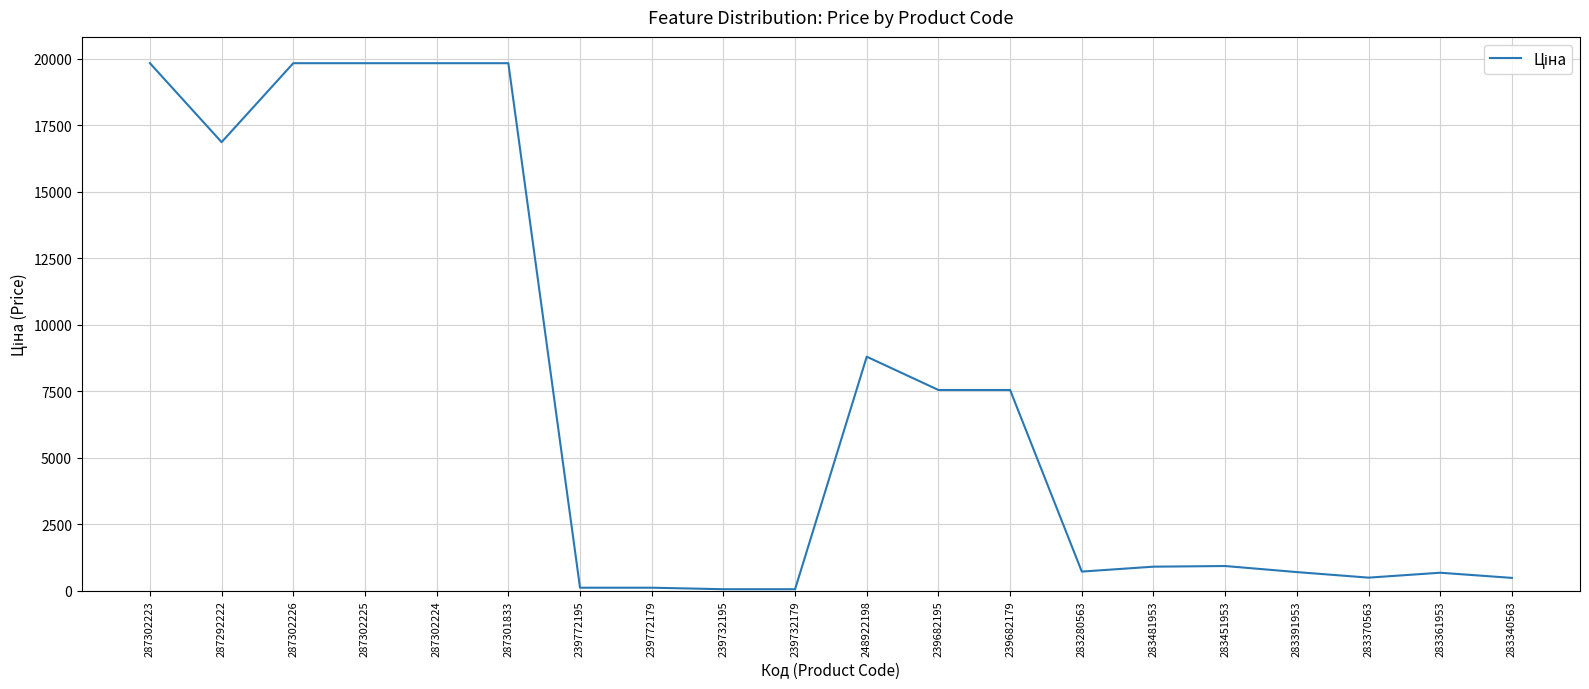

What is the difference between the maximum and minimum values?

19774.4